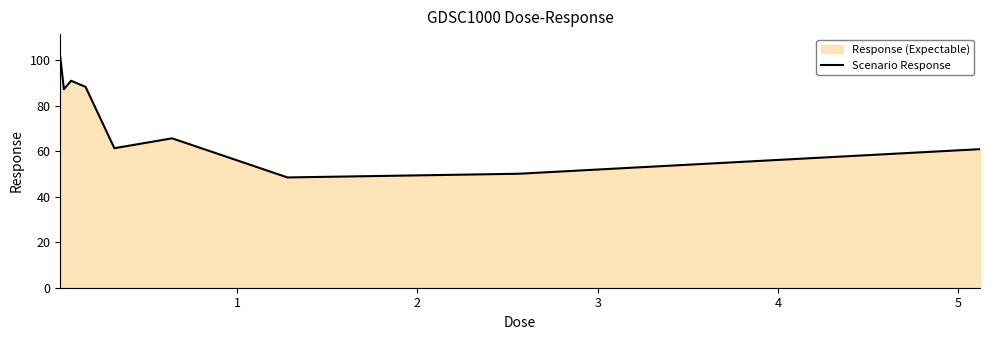

What is the value of the 7th point from the left?

48.5